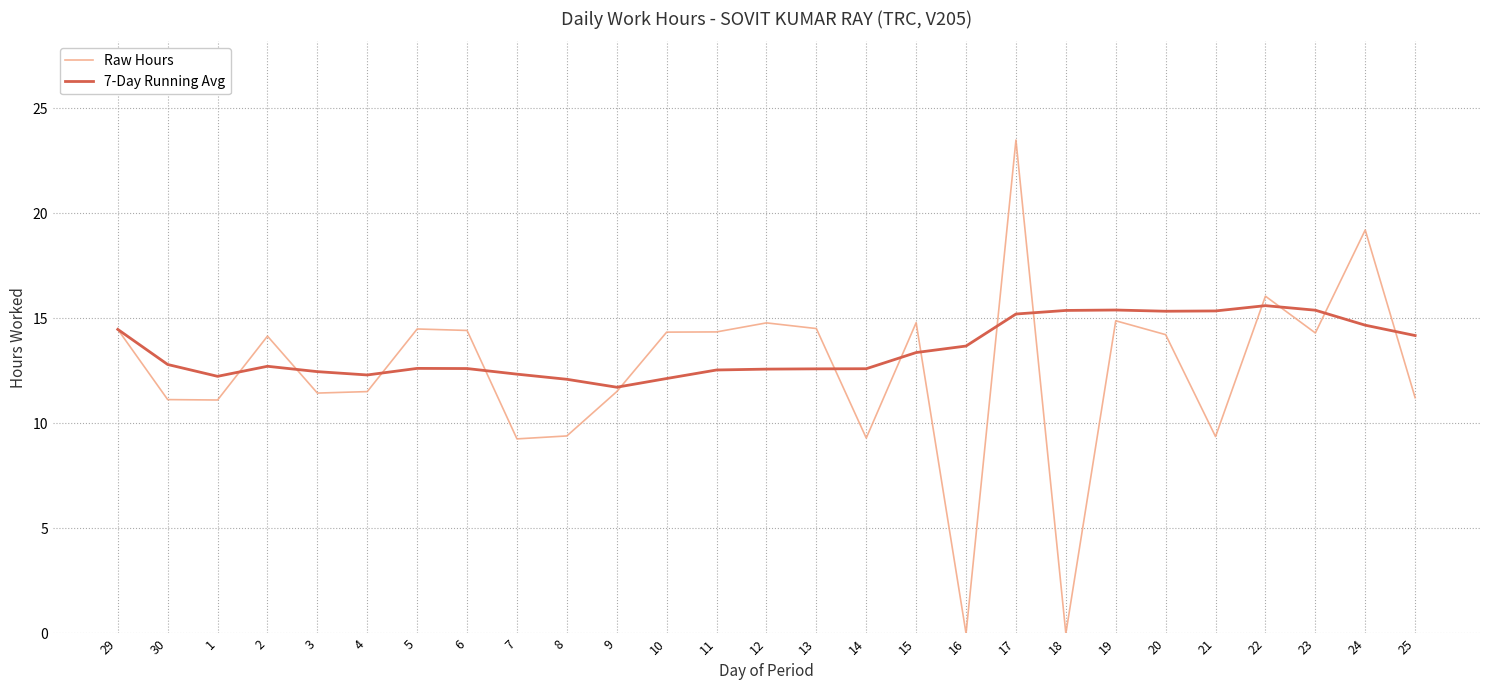

What is the highest value of the Raw Hours series?

23.5